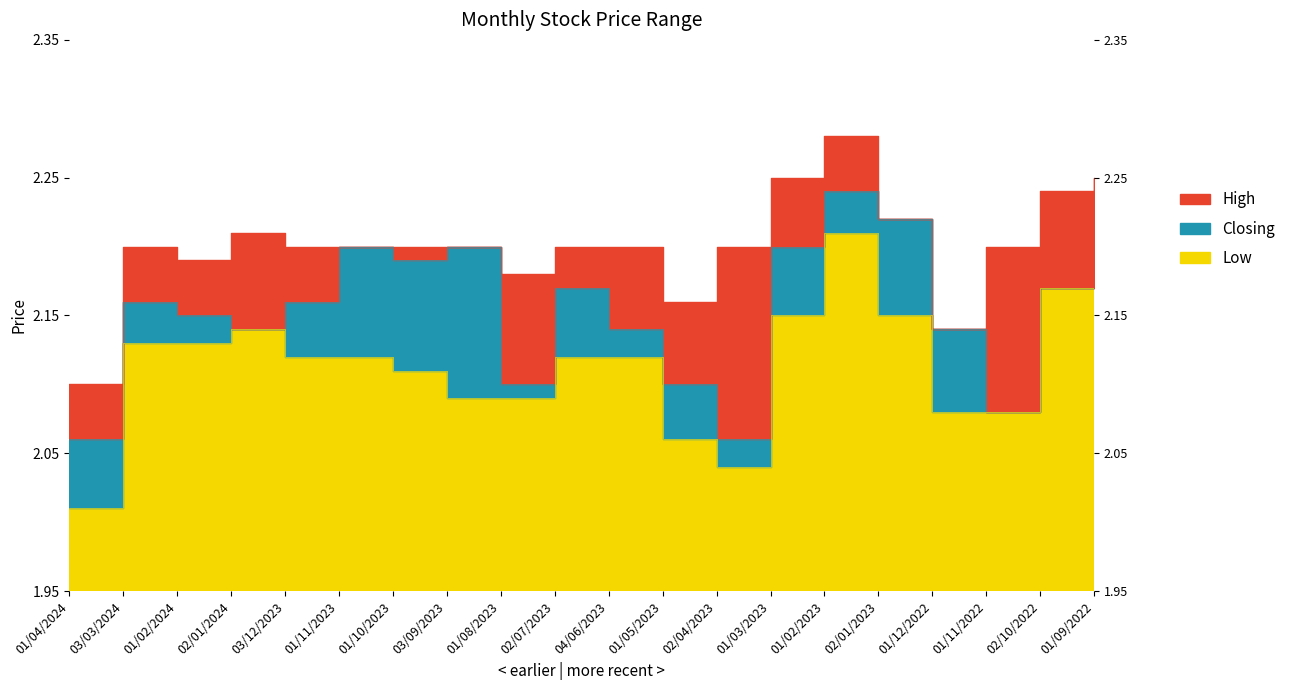

What is the difference between the maximum and second lowest values in the Closing series?

0.2